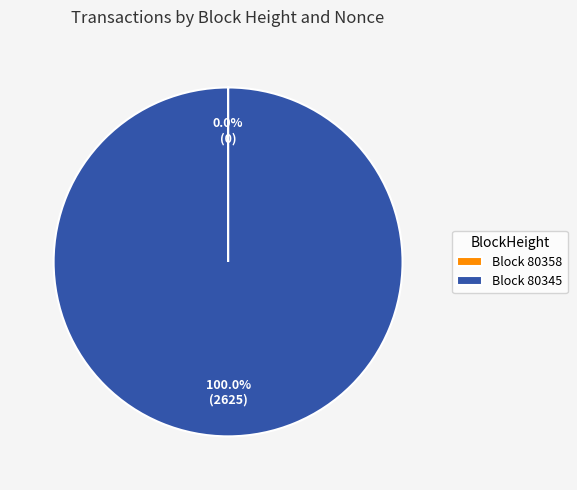

Which slice represents more than half of the pie?

Block 80345